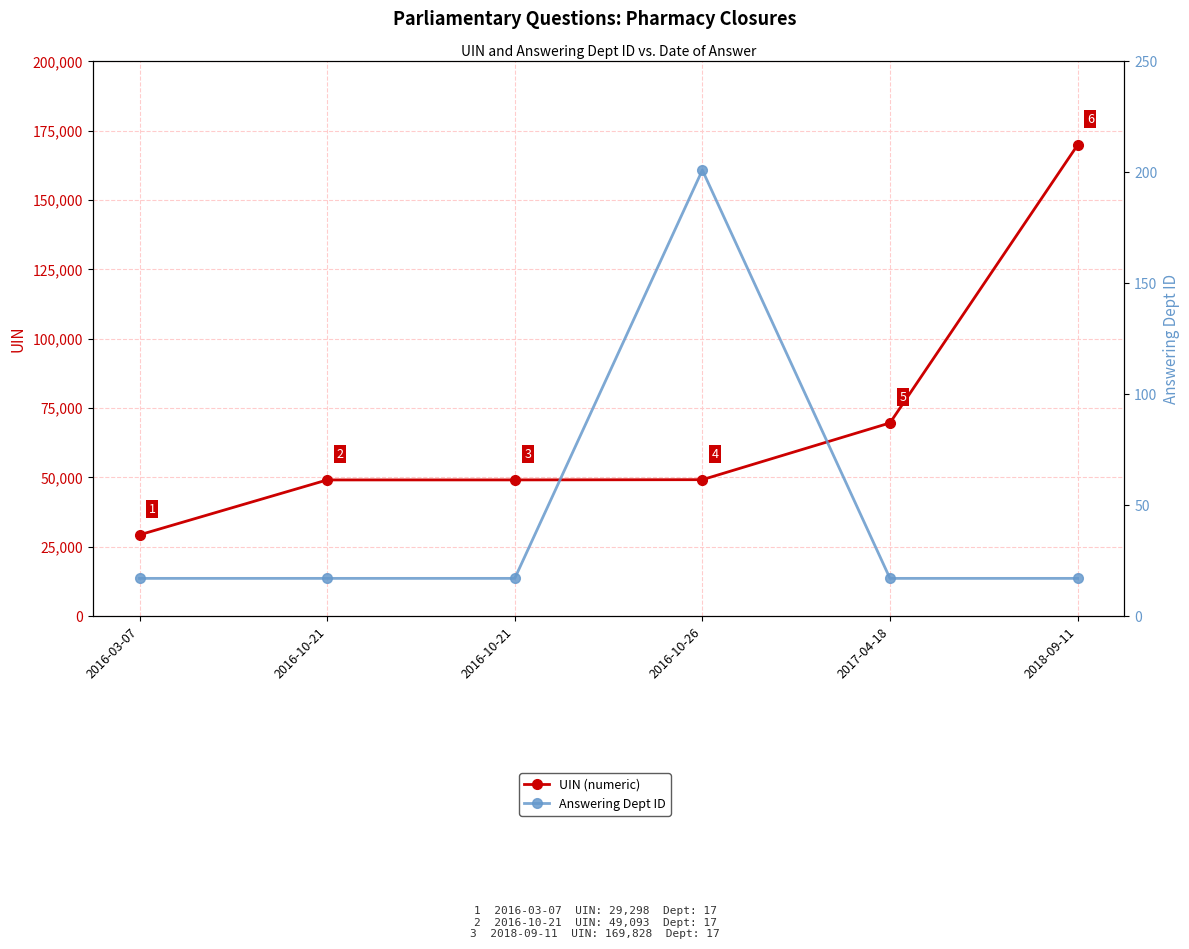

At which category is the sum across all series the highest?

2018-09-11